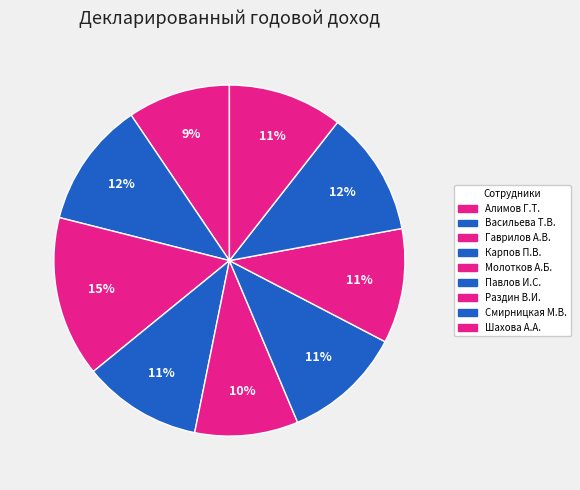

What is the total percentage of Шахова А.А. and Смирницкая М.В.?

22.1%